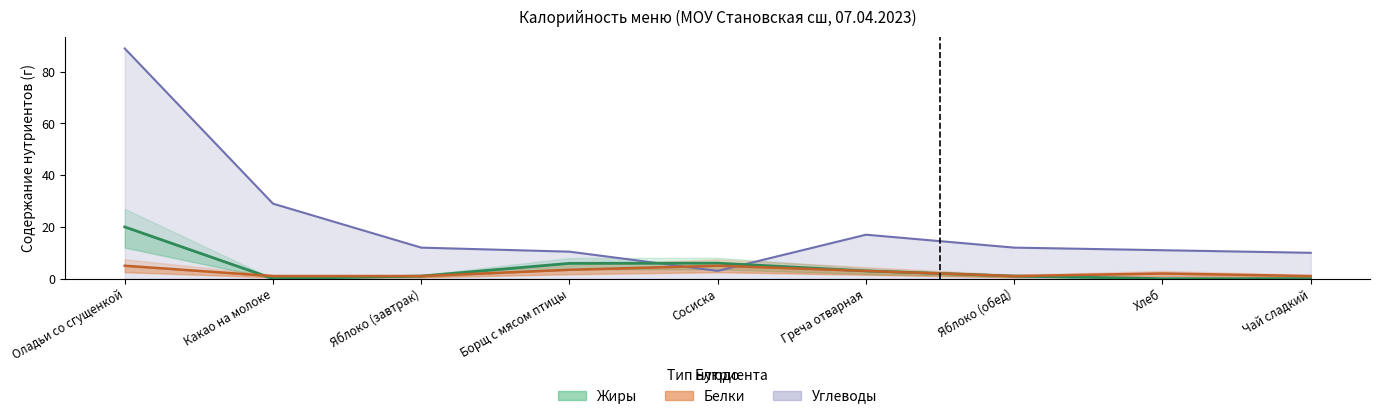

Reading left to right, what are all the values shown in this chart?

Белки: 5.0	1.0	1.0	3.4	5.0	3.0	1.0	2.0	1.0
Жиры: 20.0	0.0	1.0	5.9	6.0	3.0	1.0	0.0	0.0
Углеводы: 89.0	29.0	12.0	10.4	3.0	17.0	12.0	11.0	10.0